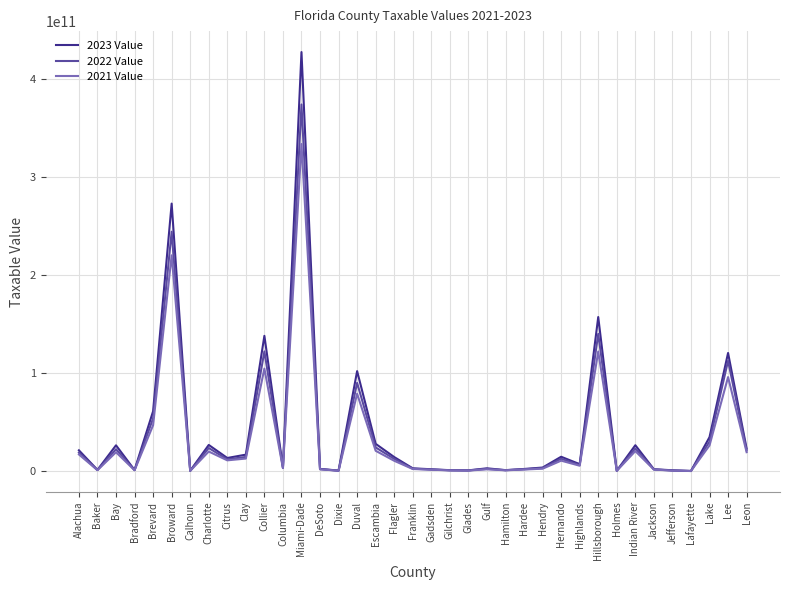

Rank the series by their maximum value, from lowest to highest.

2021 Value, 2022 Value, 2023 Value